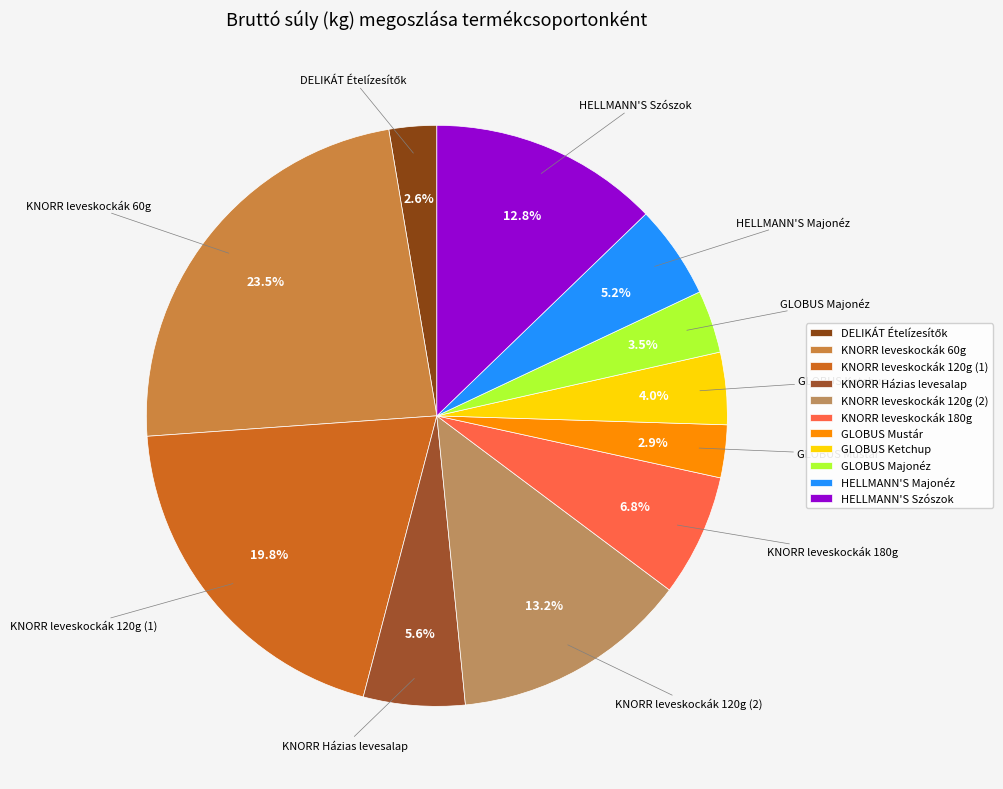

How many segments does this pie chart have?

11